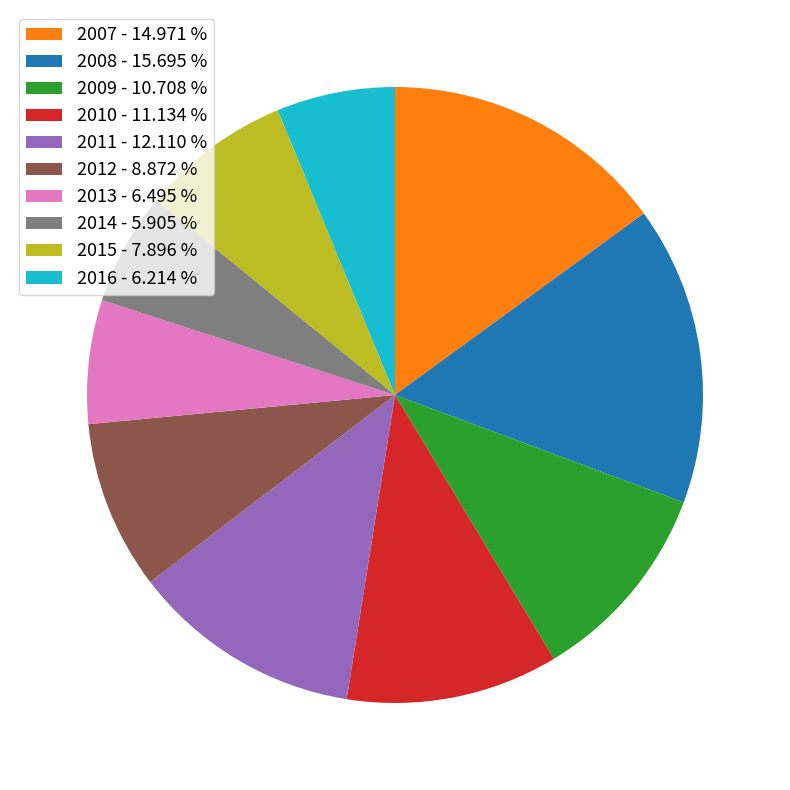

What is the largest slice in the pie chart?

2008